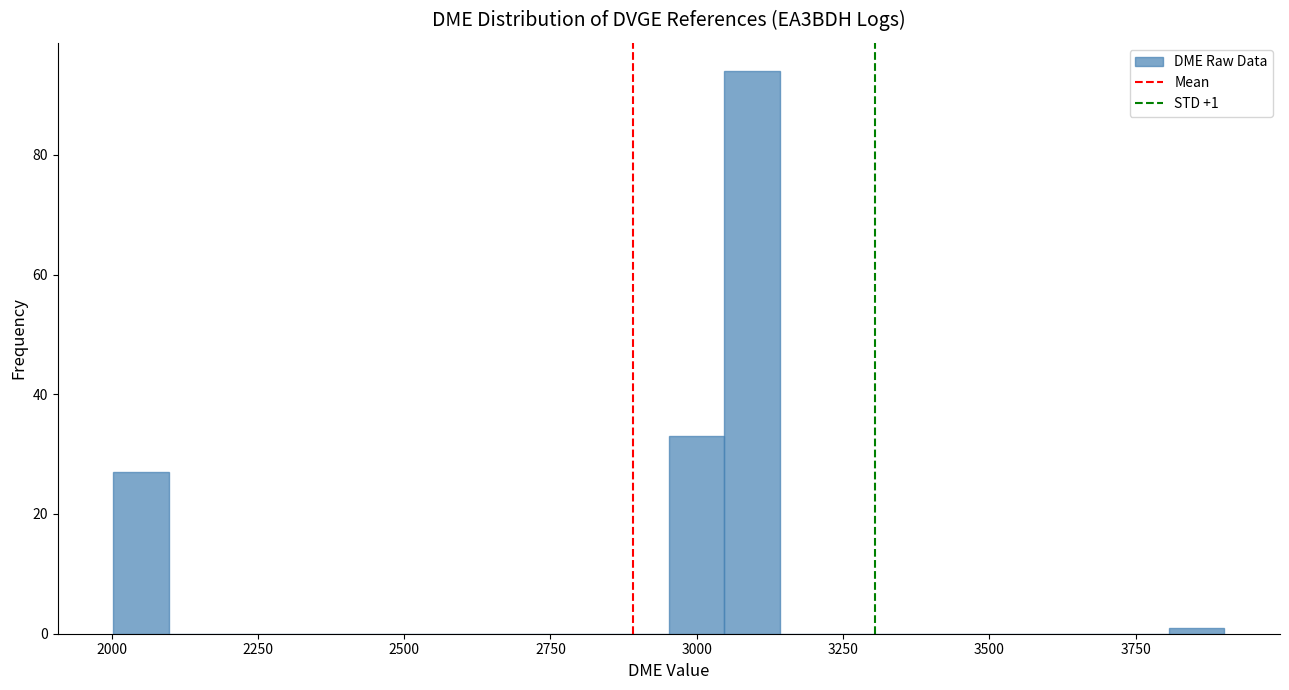

Read against the x-axis, roughly where is the centre of the tallest bar?

3100